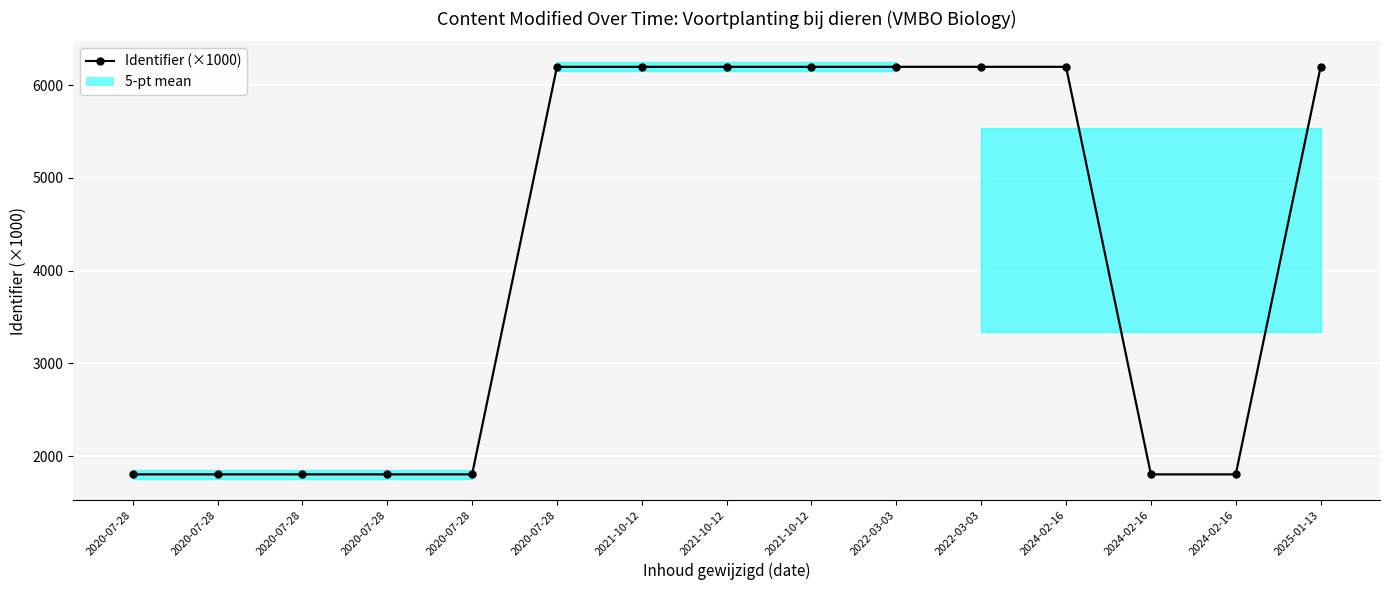

Rank the categories by value from lowest to highest.

2020-07-28, 2020-07-28, 2020-07-28, 2020-07-28, 2024-02-16, 2024-02-16, 2020-07-28, 2021-10-12, 2025-01-13, 2021-10-12, 2024-02-16, 2022-03-03, 2021-10-12, 2022-03-03, 2020-07-28